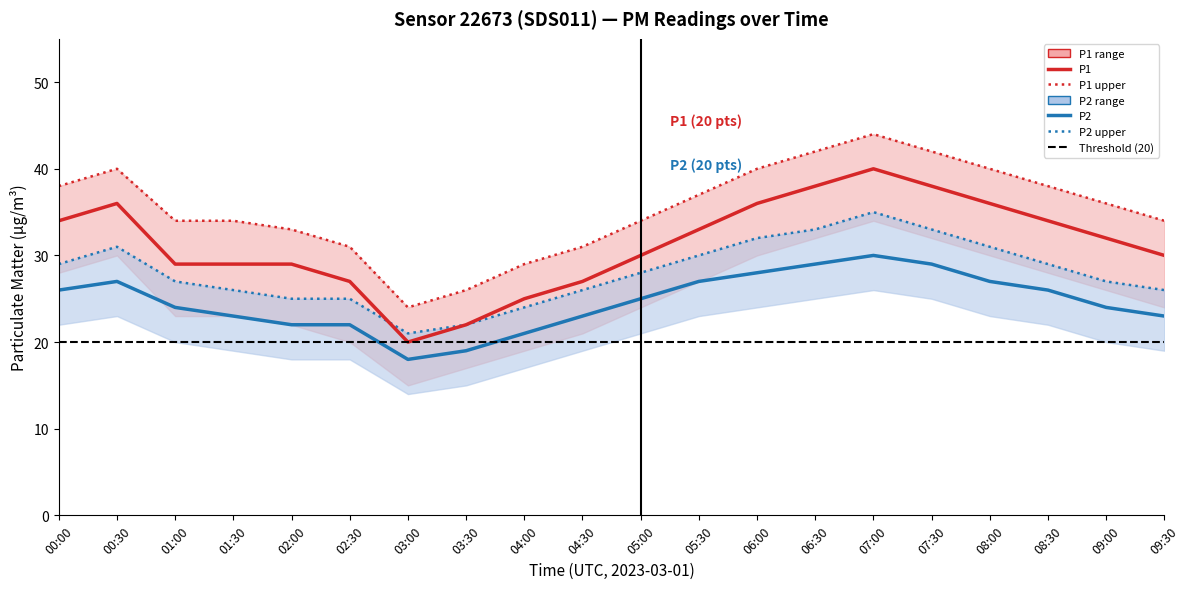

At which category is the sum across all series the highest?

07:00